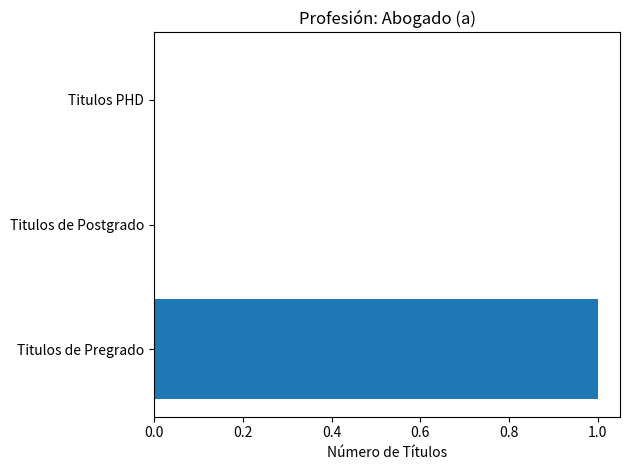

Is it true that the value at Titulos PHD is 0?

True